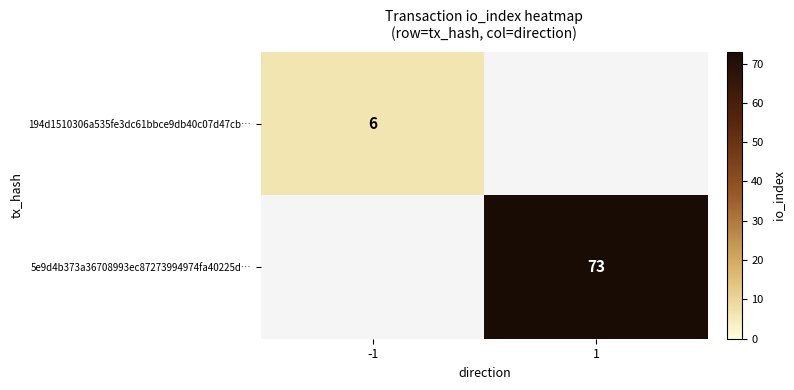

Is it true that 194d1510306a535fe3dc61bbce9db40c07d47cb… equals 6 at -1?

True